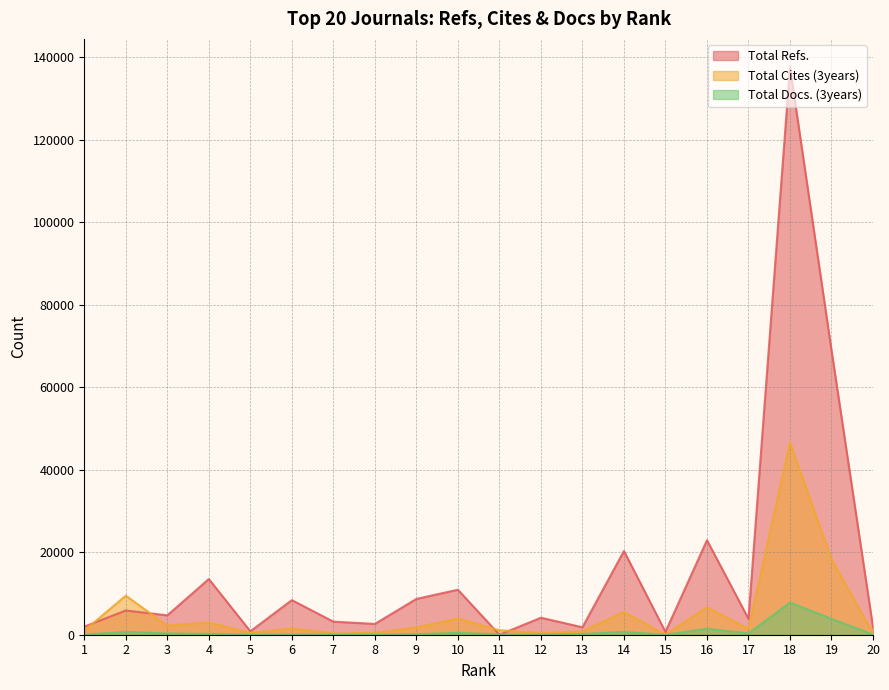

How many series are shown in this chart?

3